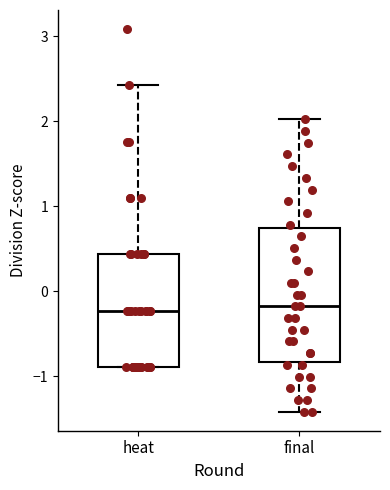

Where does the lower whisker of the box for final end on the y-axis? The values are not printed on the chart, so give them approximately, as read against the axis.

-1.4